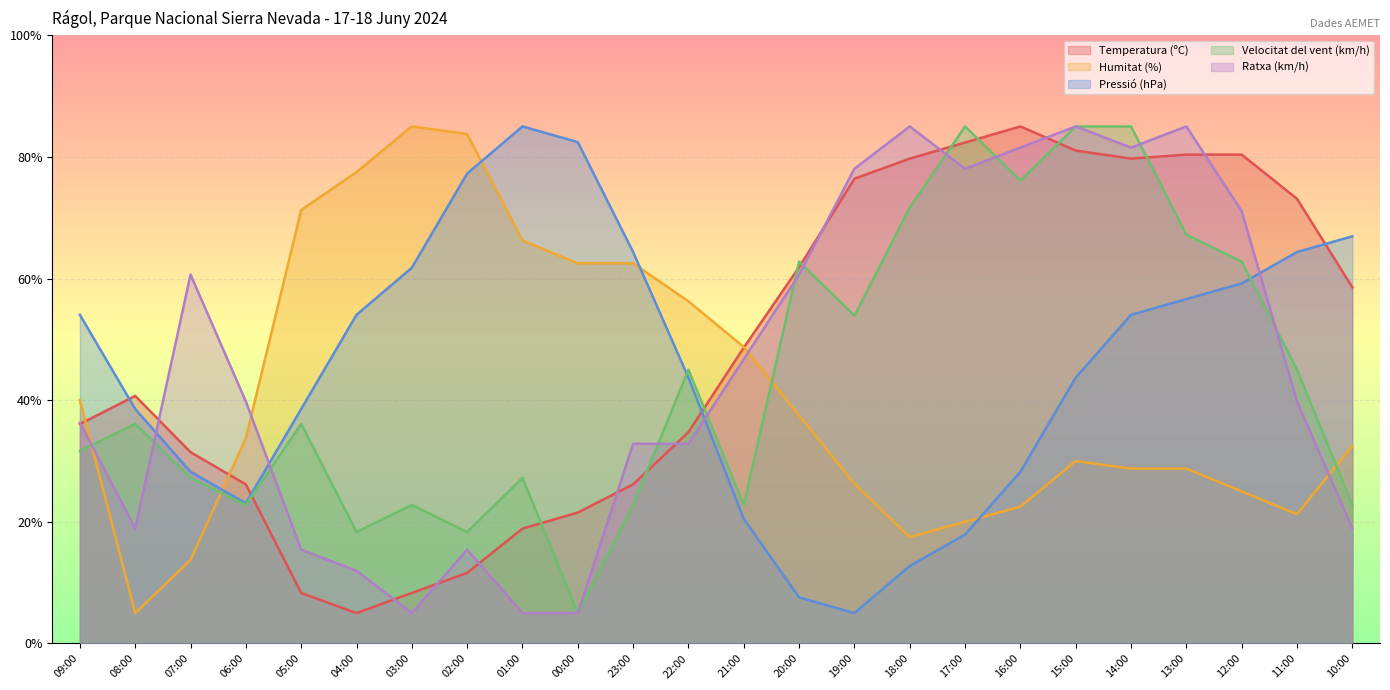

How many interior local peaks does the Pressió (hPa) series have?

1